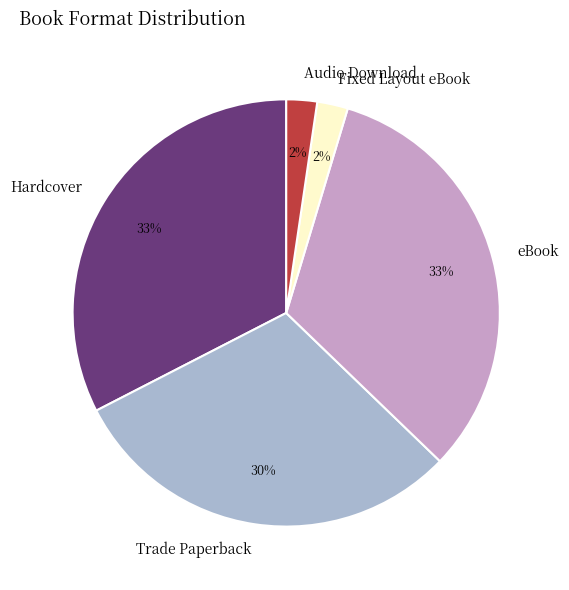

True or false: Audio Download accounts for 2% of the total.

True